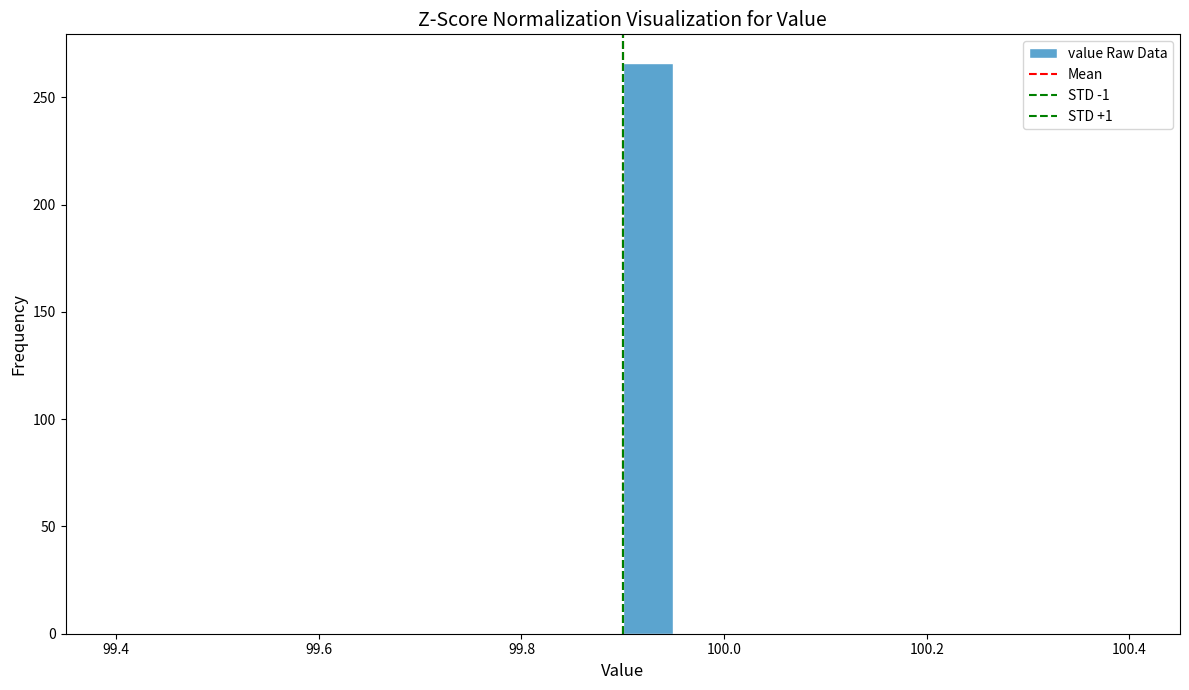

Read against the x-axis, roughly where is the centre of the tallest bar?

99.92